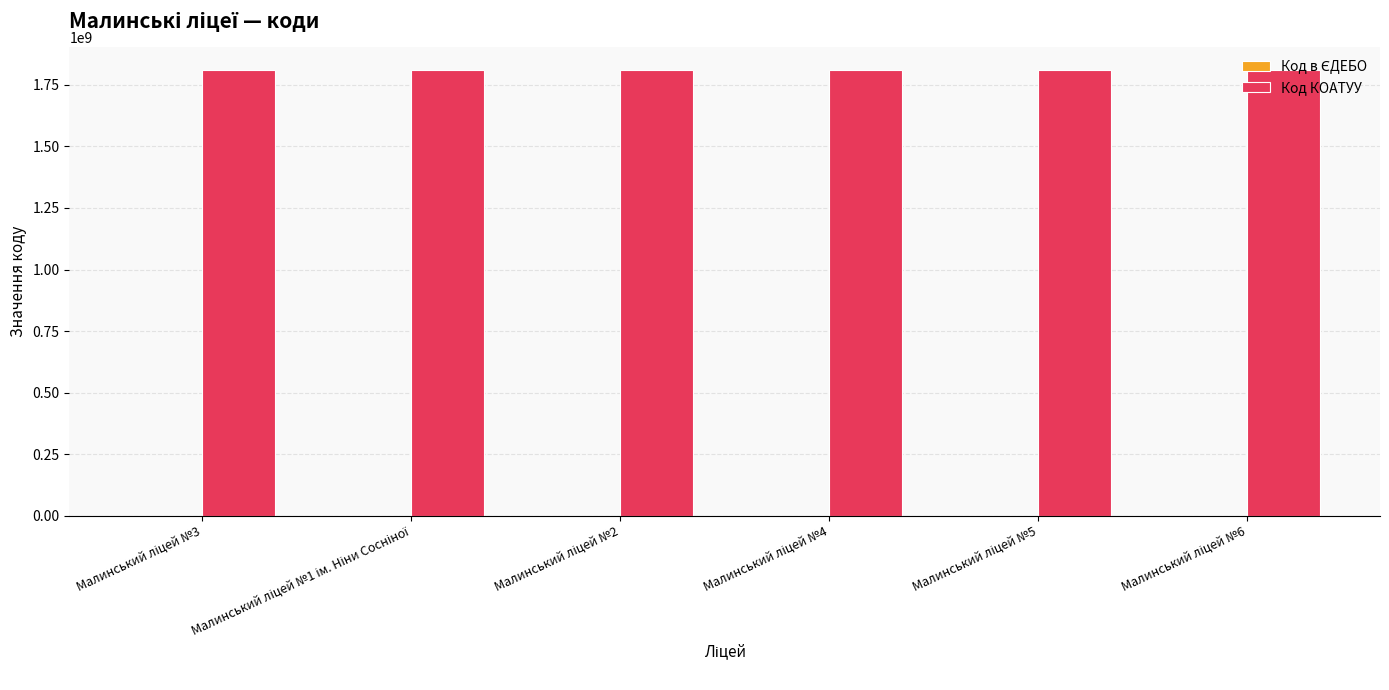

What is the highest value of the Код КОАТУУ series?

1810900000